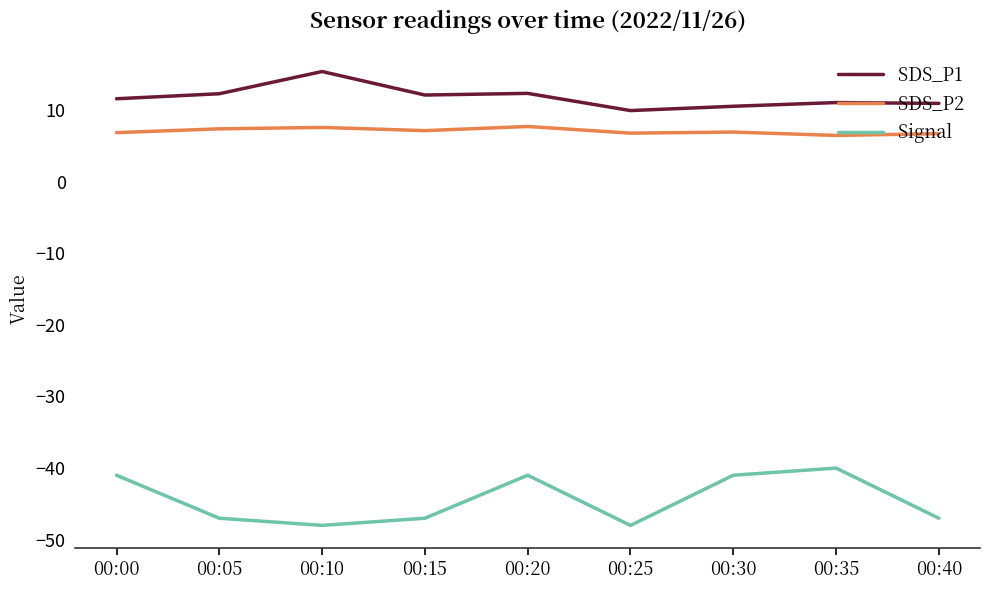

The value of SDS_P1 at 00:05 is 12.2. True or false?

True